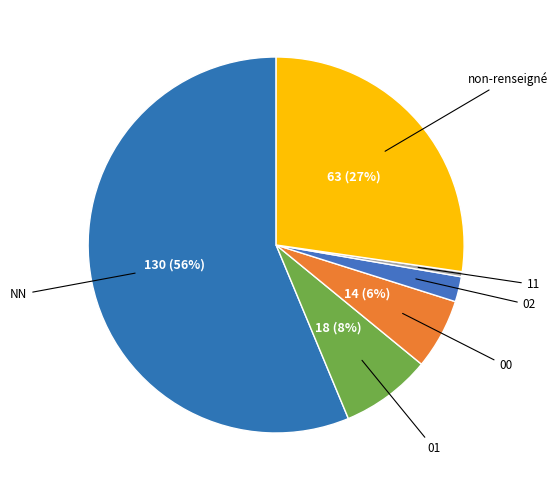

How many segments does this pie chart have?

6